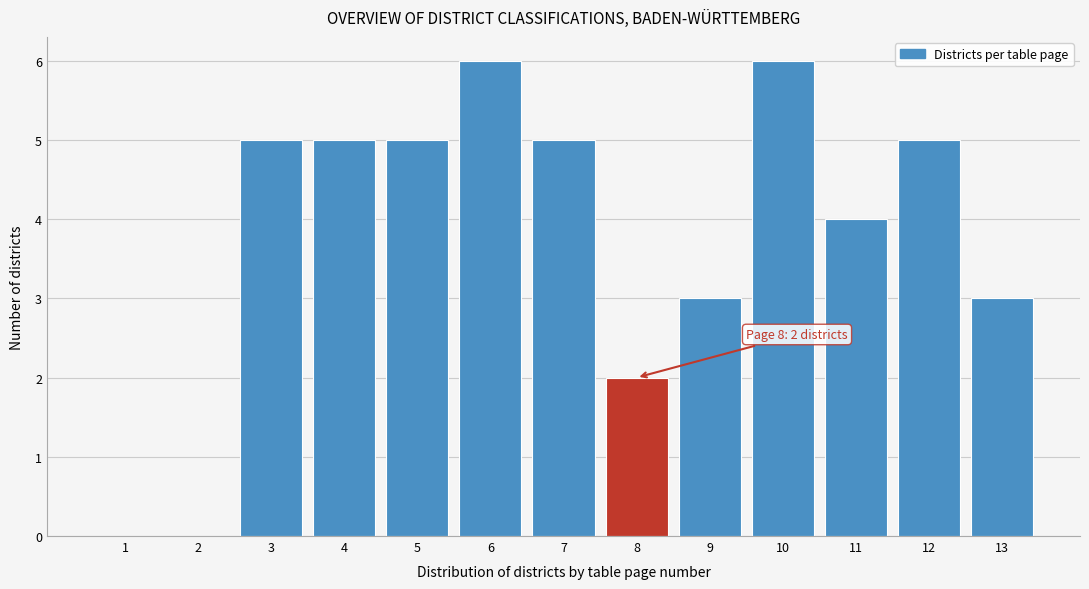

Reading right to left, what are all the values shown in this chart?

13=3	12=5	11=4	10=6	9=3	8=2	7=5	6=6	5=5	4=5	3=5	2=0	1=0